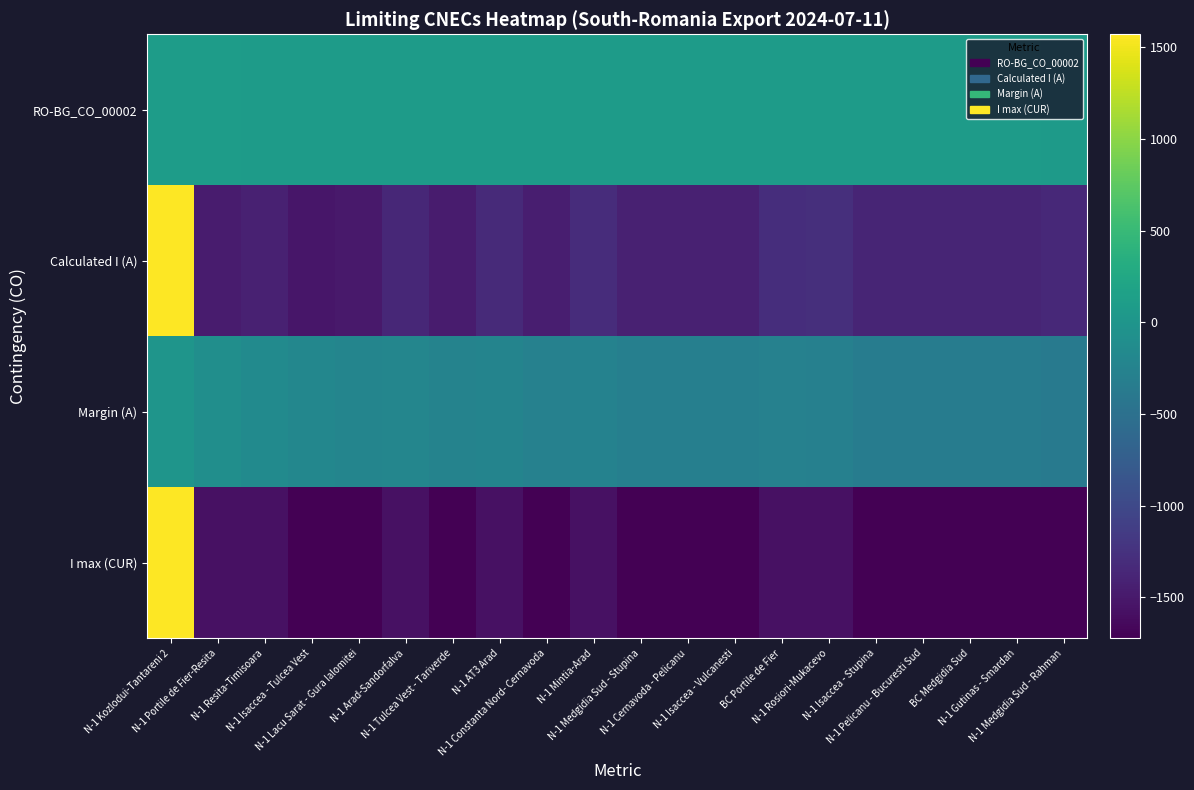

Which has a higher value, N-1 Lacu Sarat - Gura Ialomitei or BC Medgidia Sud?

N-1 Lacu Sarat - Gura Ialomitei